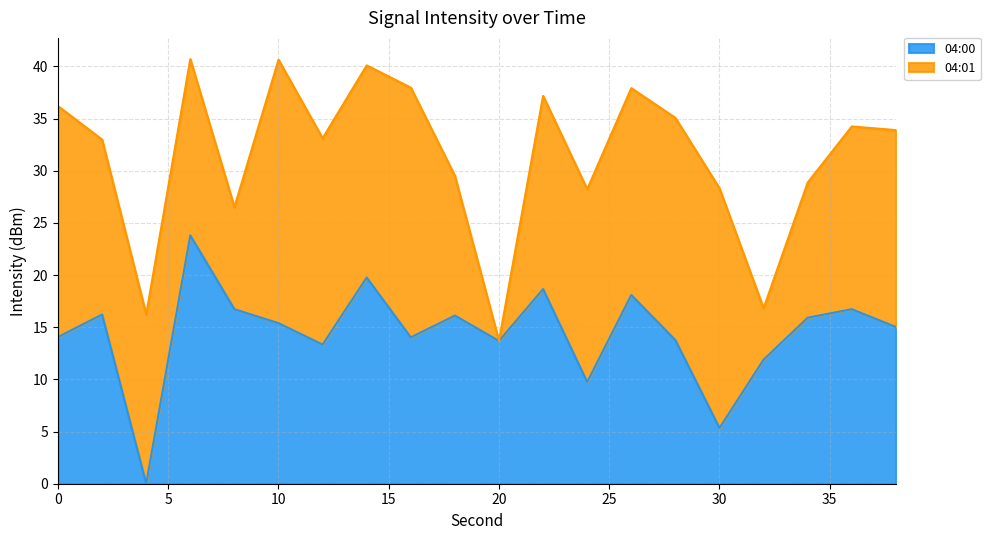

Which label corresponds to the smallest value in the chart?

4